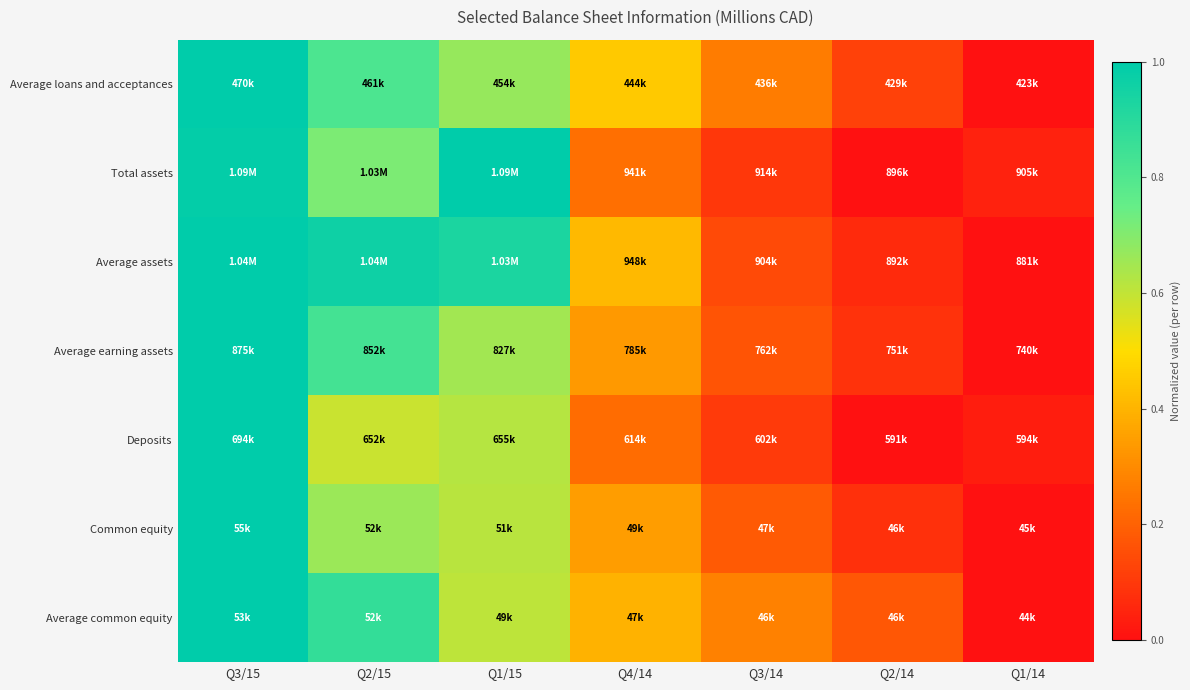

Reading right to left, list all the values displayed in this chart.

Average loans and acceptances: Q1/14=0.0	Q2/14=0.1	Q3/14=0.3	Q4/14=0.5	Q1/15=0.7	Q2/15=0.8	Q3/15=1.0
Total assets: Q1/14=0.0	Q2/14=0.0	Q3/14=0.1	Q4/14=0.2	Q1/15=1.0	Q2/15=0.7	Q3/15=1.0
Average assets: Q1/14=0.0	Q2/14=0.1	Q3/14=0.1	Q4/14=0.4	Q1/15=0.9	Q2/15=1.0	Q3/15=1.0
Average earning assets: Q1/14=0.0	Q2/14=0.1	Q3/14=0.2	Q4/14=0.3	Q1/15=0.6	Q2/15=0.8	Q3/15=1.0
Deposits: Q1/14=0.0	Q2/14=0.0	Q3/14=0.1	Q4/14=0.2	Q1/15=0.6	Q2/15=0.6	Q3/15=1.0
Common equity: Q1/14=0.0	Q2/14=0.1	Q3/14=0.2	Q4/14=0.3	Q1/15=0.6	Q2/15=0.7	Q3/15=1.0
Average common equity: Q1/14=0.0	Q2/14=0.2	Q3/14=0.3	Q4/14=0.4	Q1/15=0.6	Q2/15=0.9	Q3/15=1.0